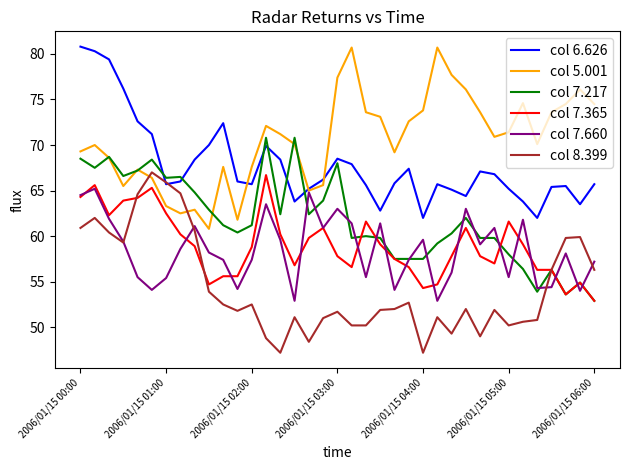

Which series has the largest total across all categories?

col 5.001